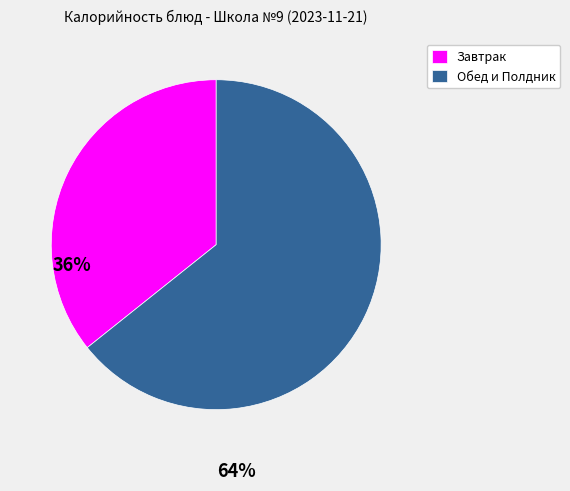

Is there a majority slice in this chart?

Yes